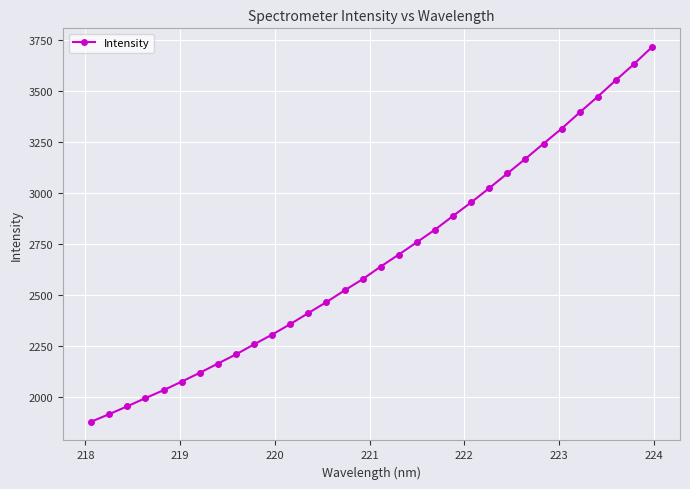

What is the maximum value shown in the chart?

3714.4